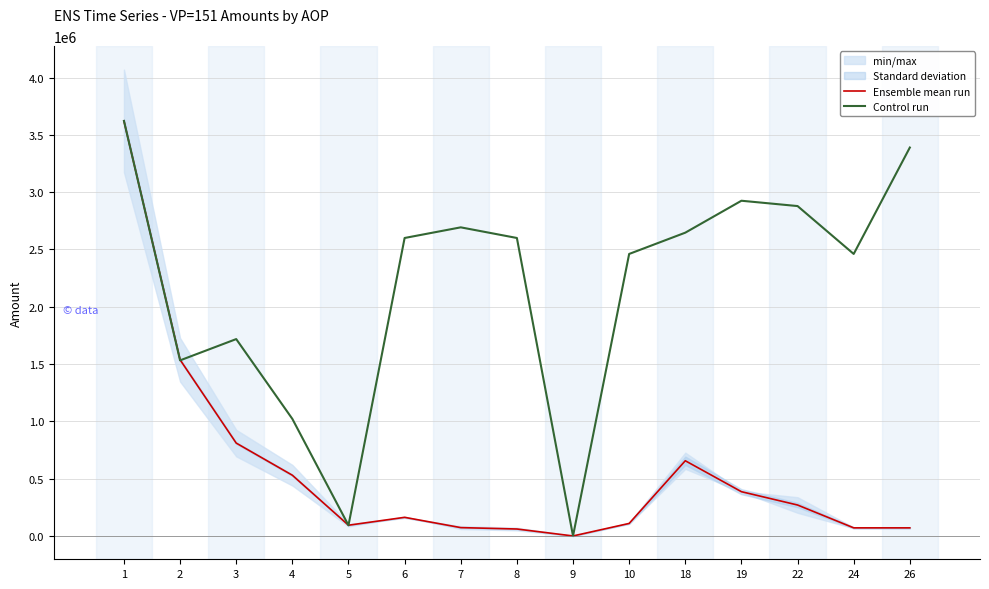

How many positive values does the Ensemble mean run series have?

14